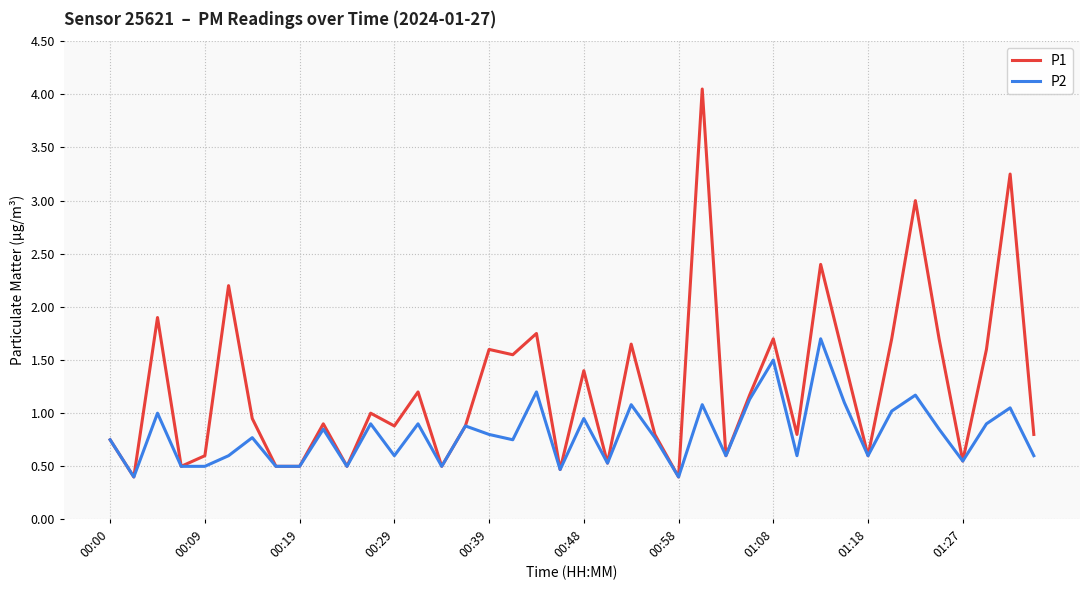

What are all the series names shown in the legend?

P1, P2